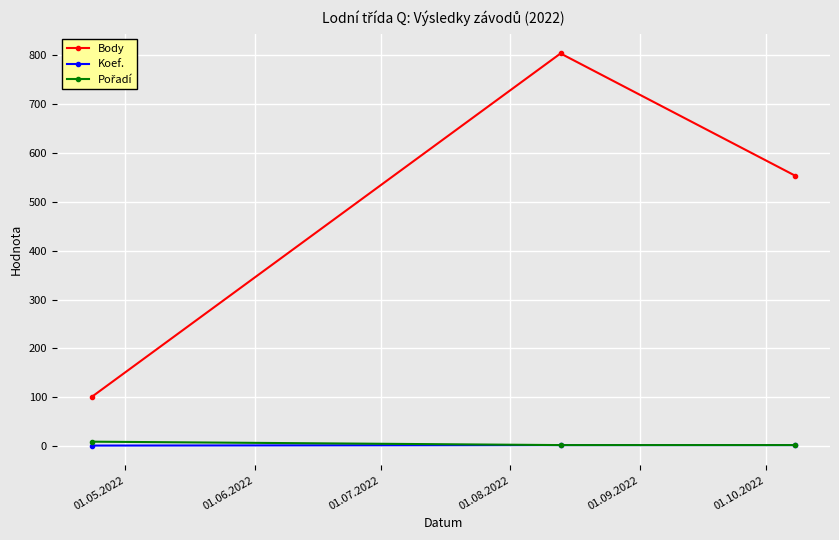

Which series has the largest total across all categories?

Body